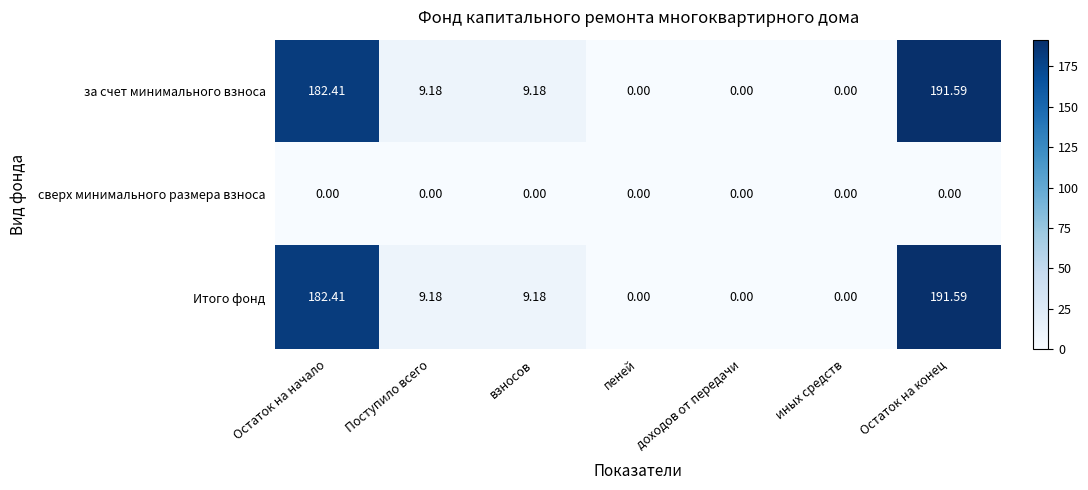

At which category does the chart reach its peak across all series?

Остаток на конец